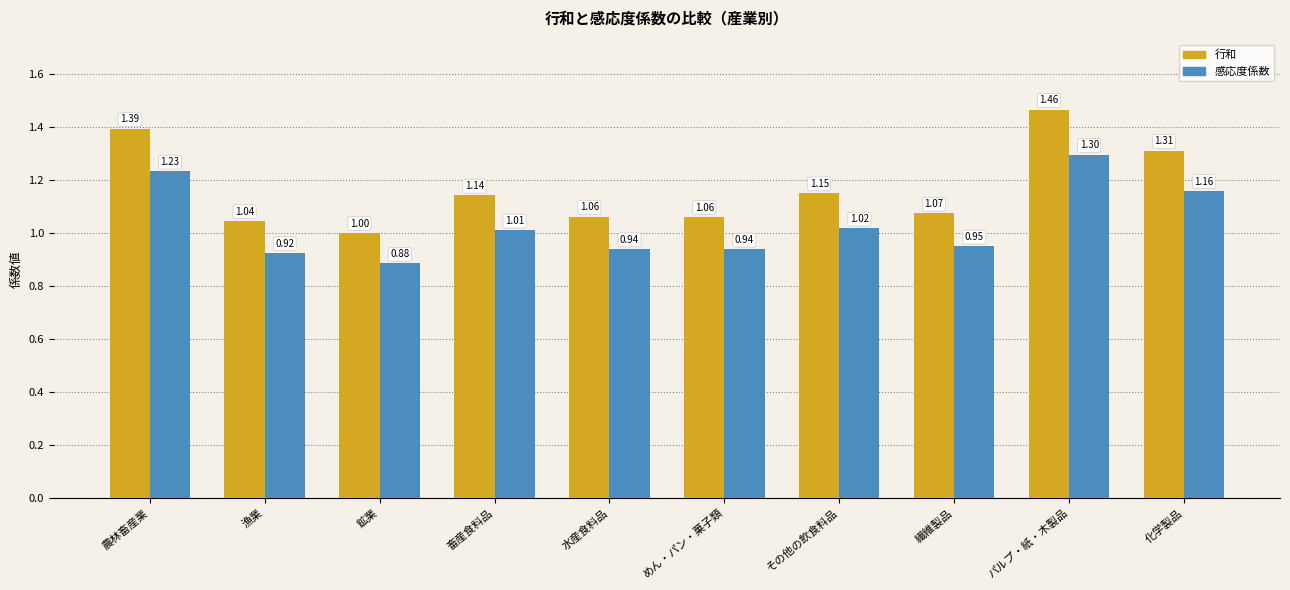

Is the value of 感応度係数 at 農林畜産業 greater than the value of 行和 at 繊維製品?

Yes